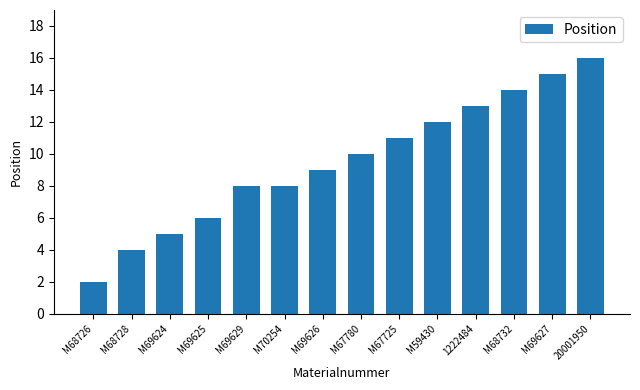

What is the value of the 9th bar from the left?

11